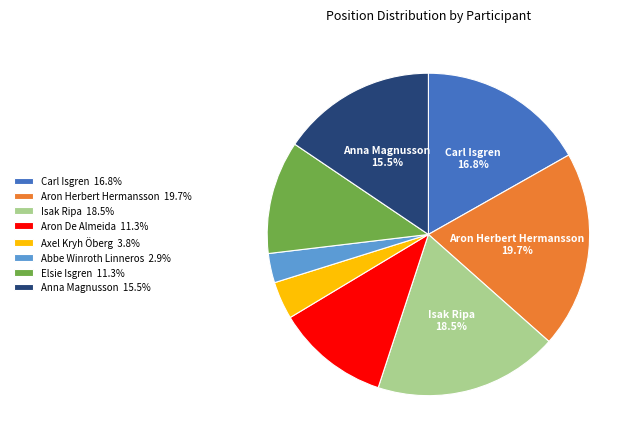

Is there a majority slice in this chart?

No